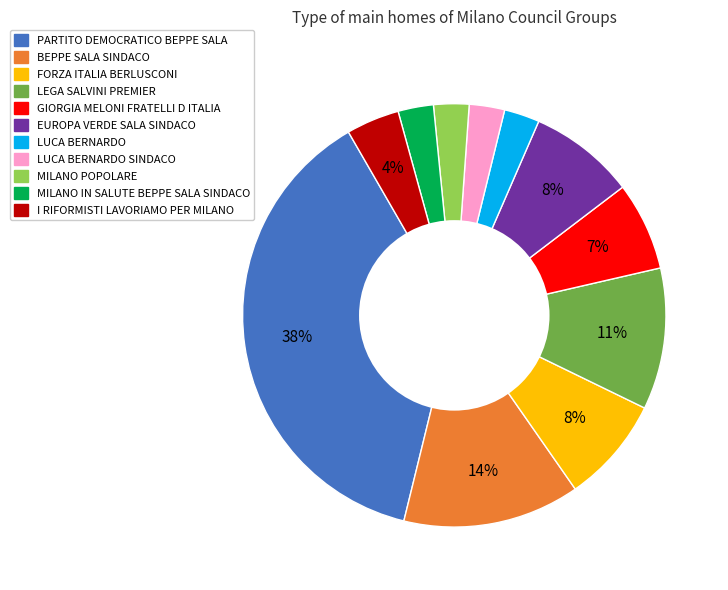

Is there a majority slice in this chart?

No